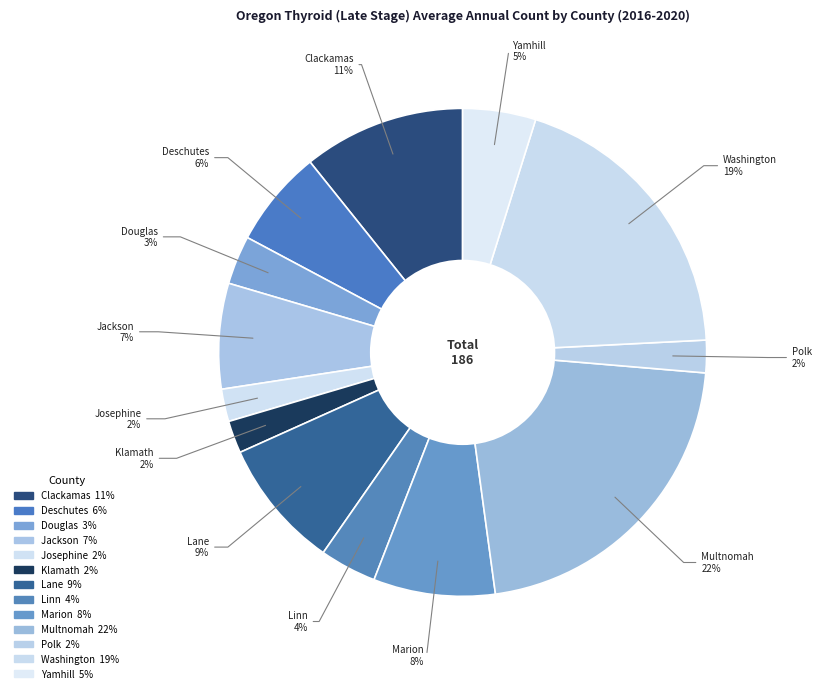

How many slices are in this pie chart?

13